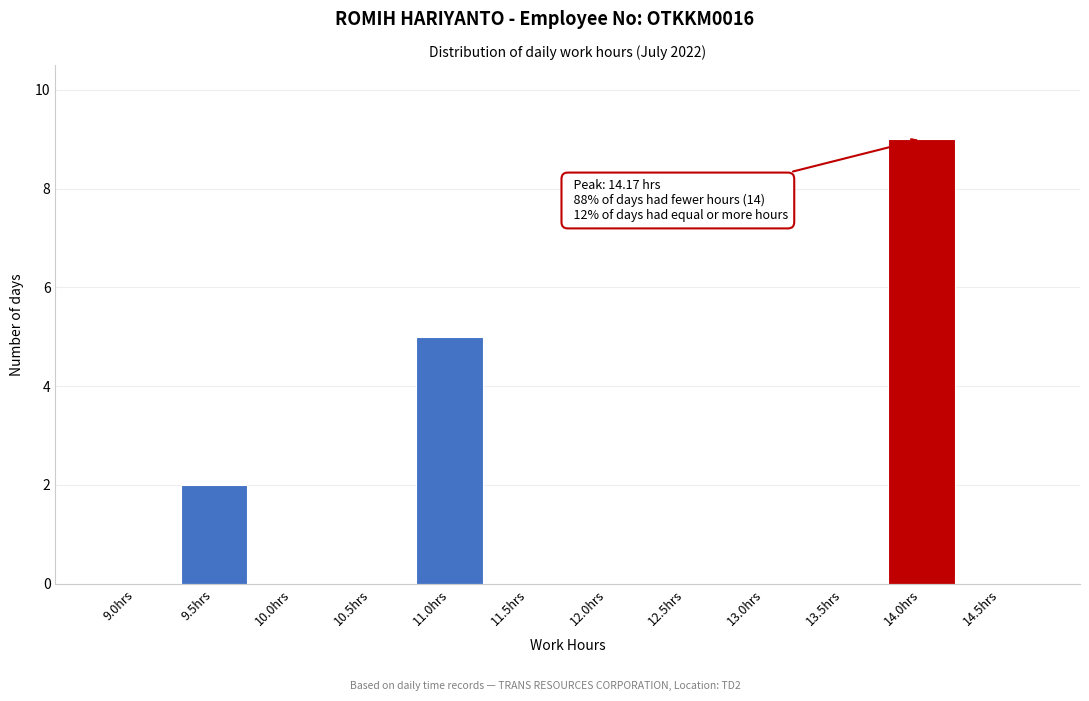

Reading left to right, list all the values displayed in this chart.

9.0hrs=0	9.5hrs=2	10.0hrs=0	10.5hrs=0	11.0hrs=5	11.5hrs=0	12.0hrs=0	12.5hrs=0	13.0hrs=0	13.5hrs=0	14.0hrs=9	14.5hrs=0